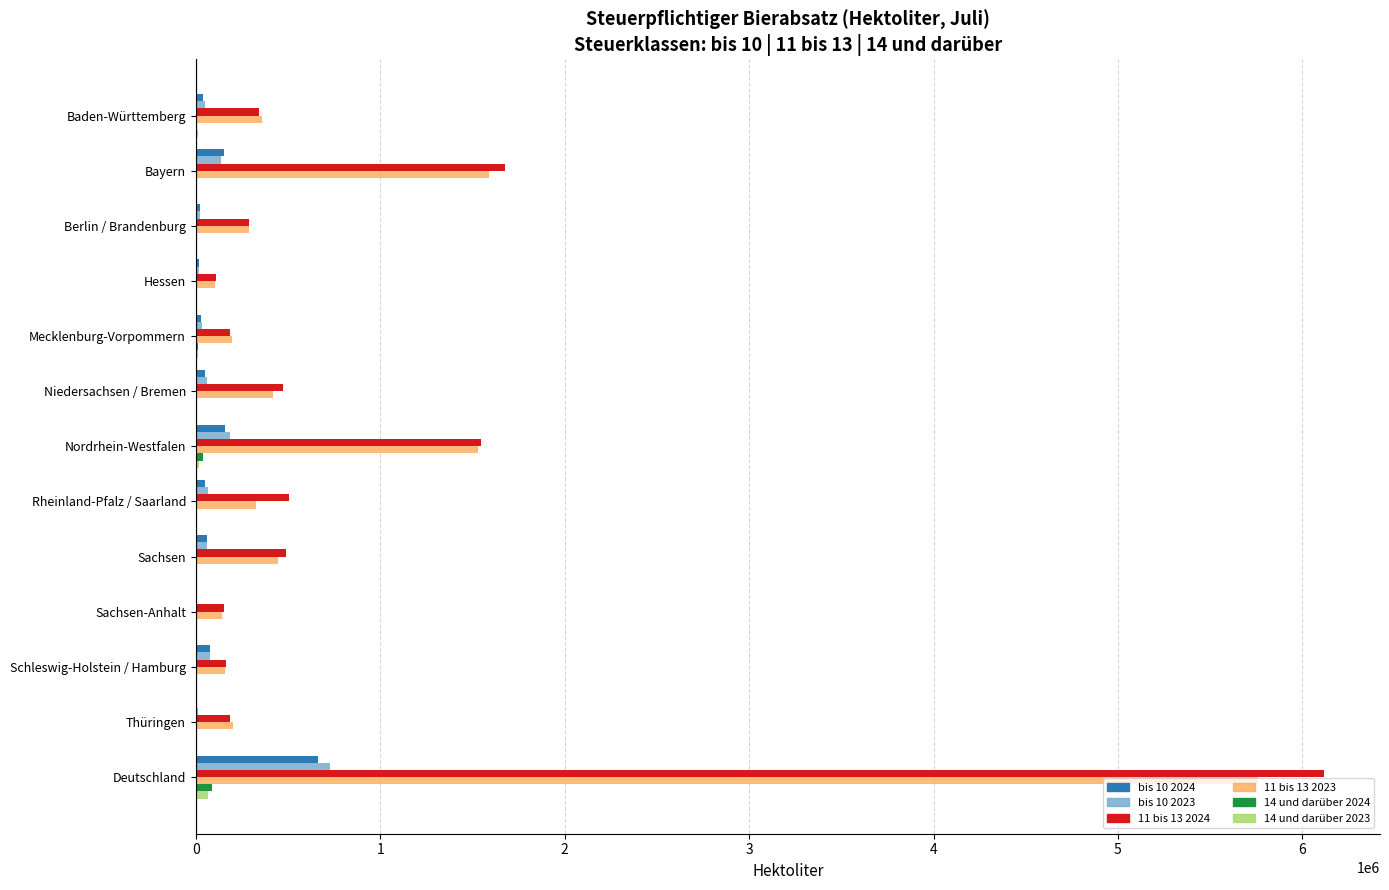

What is the sum of all bis 10 2024 values?

1323117.8